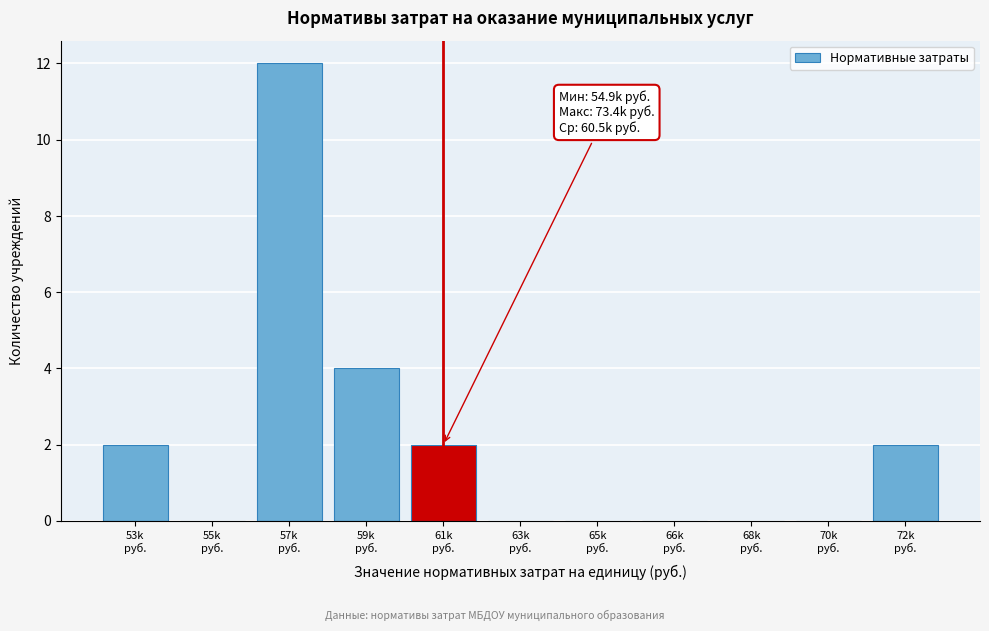

What is the sum of all values?

22